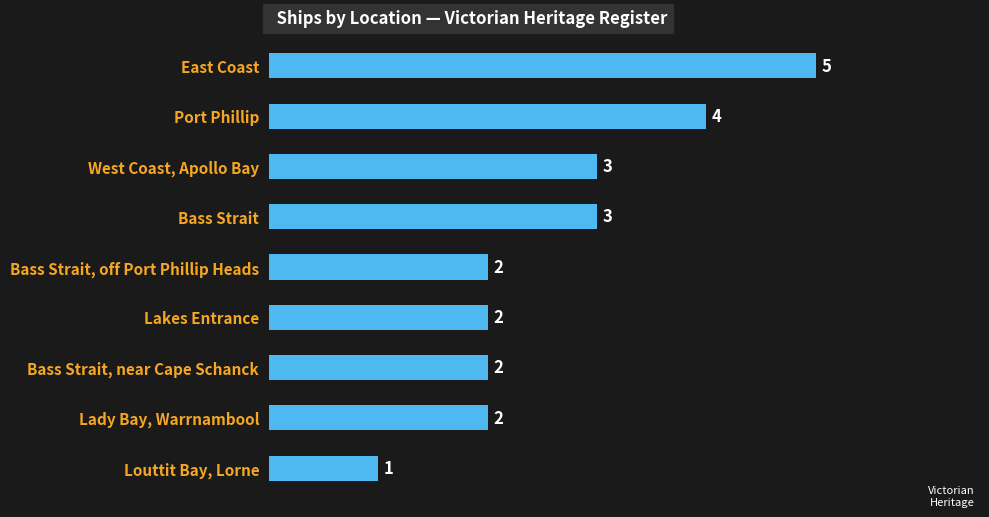

How many values are between 2 and 3?

6